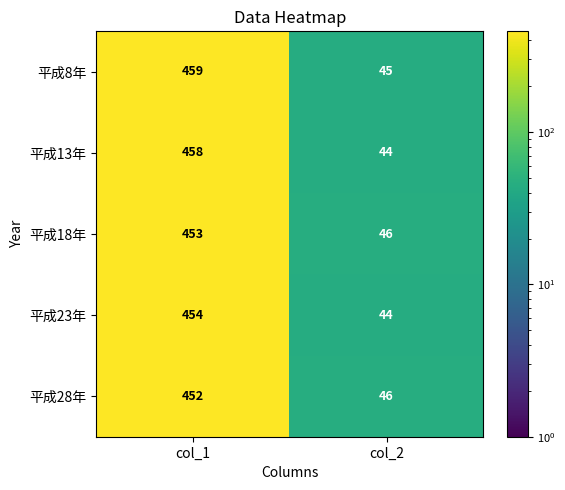

The 平成8年 series shows 459 at col_1. True or false?

True